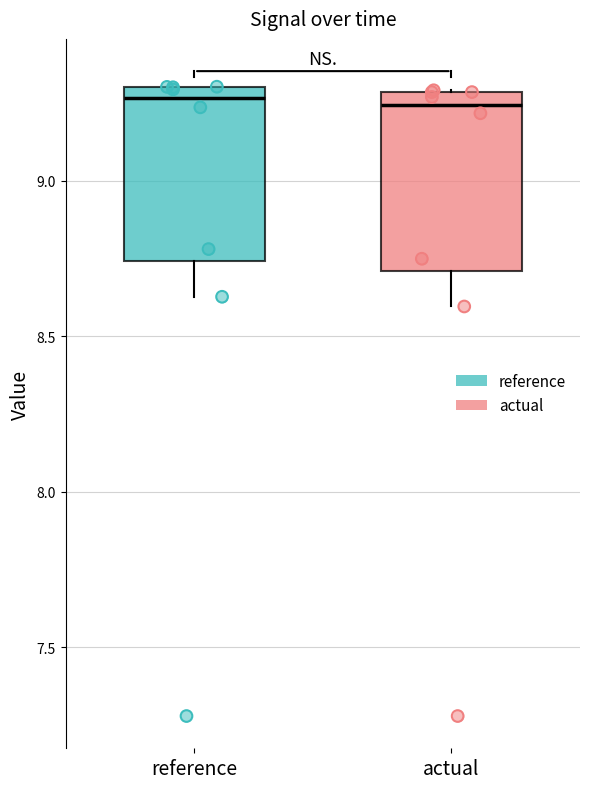

Where does the lower whisker of the box for reference end on the y-axis? The values are not printed on the chart, so give them approximately, as read against the axis.

8.65